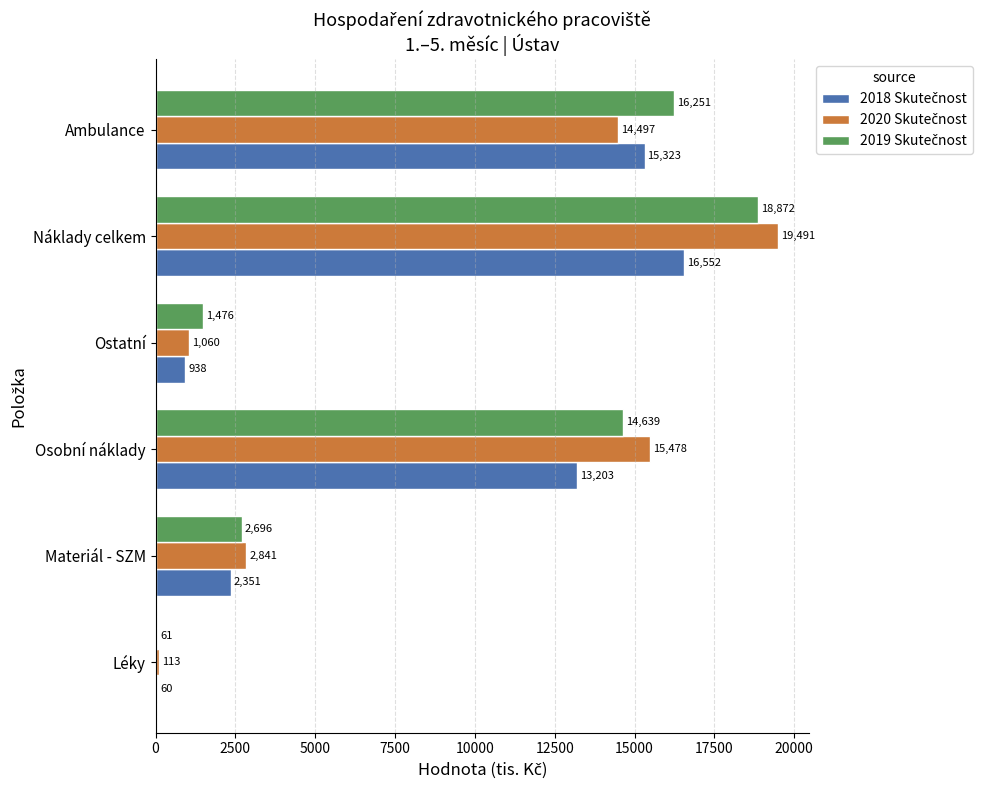

Which label corresponds to the largest value in the chart?

Náklady celkem